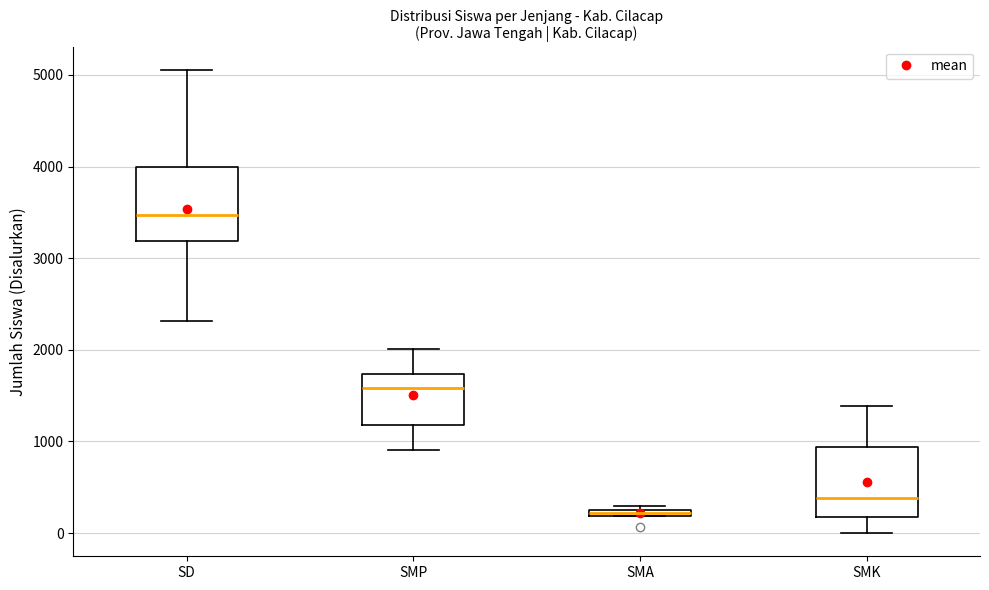

Which box has the highest median line?

SD